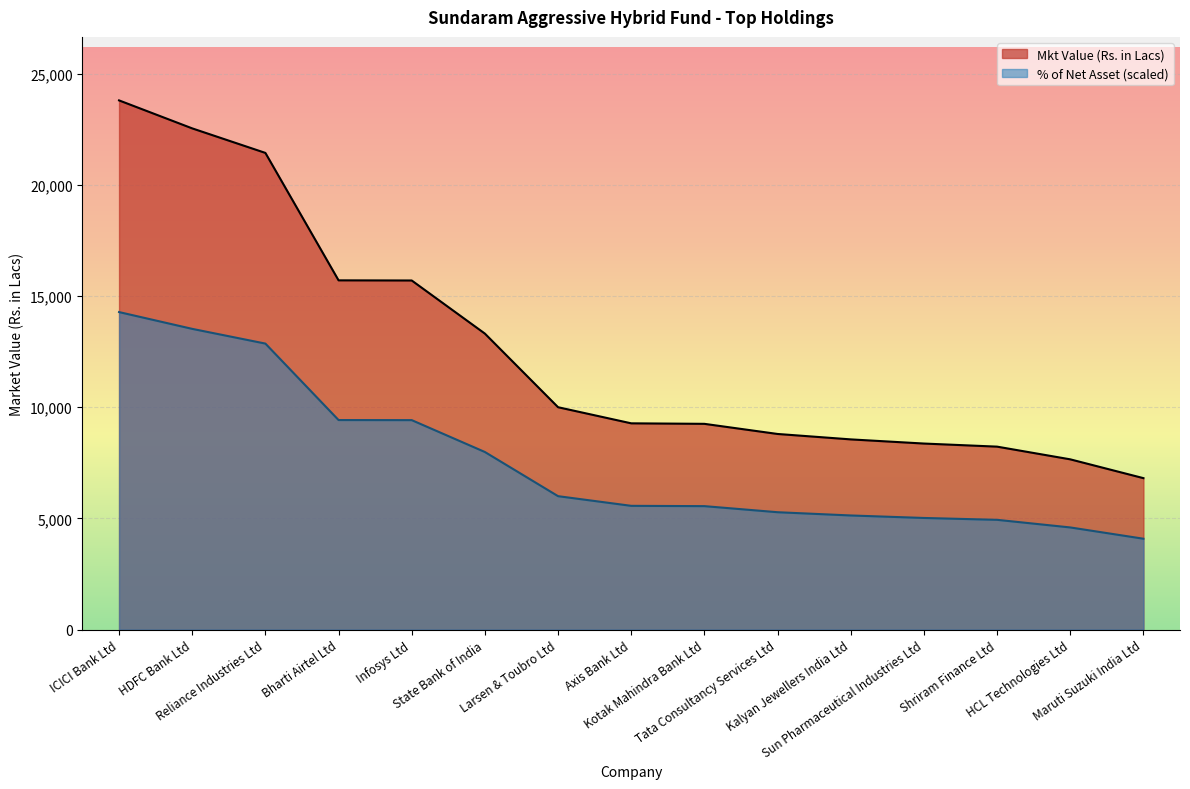

At HCL Technologies Ltd, list the series in order from smallest to largest.

% of Net Asset (scaled), Mkt Value (Rs. in Lacs)